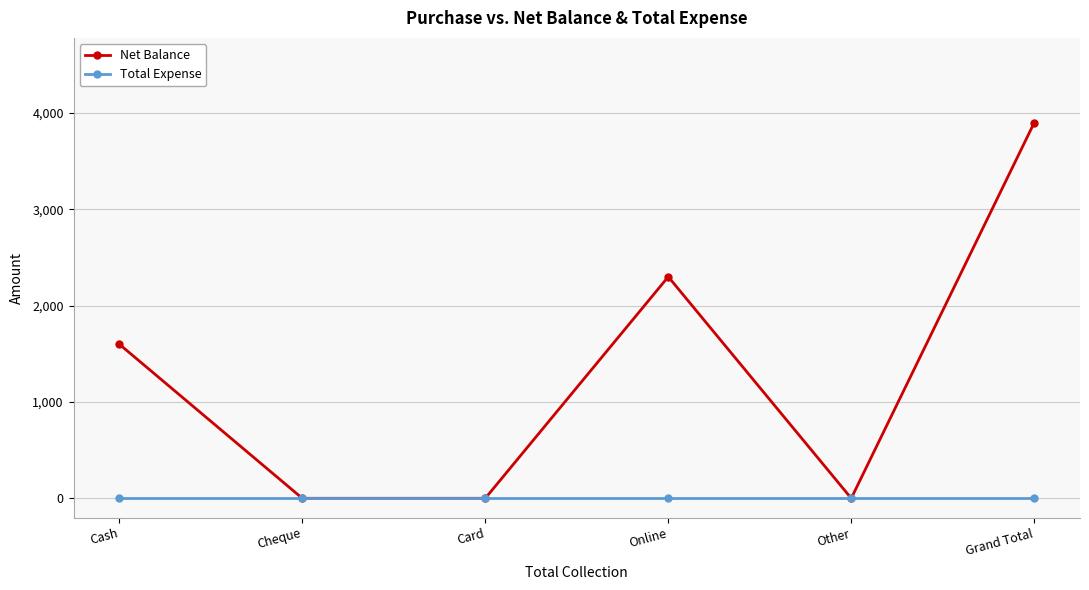

What is the label of the 1st point from the right?

Grand Total